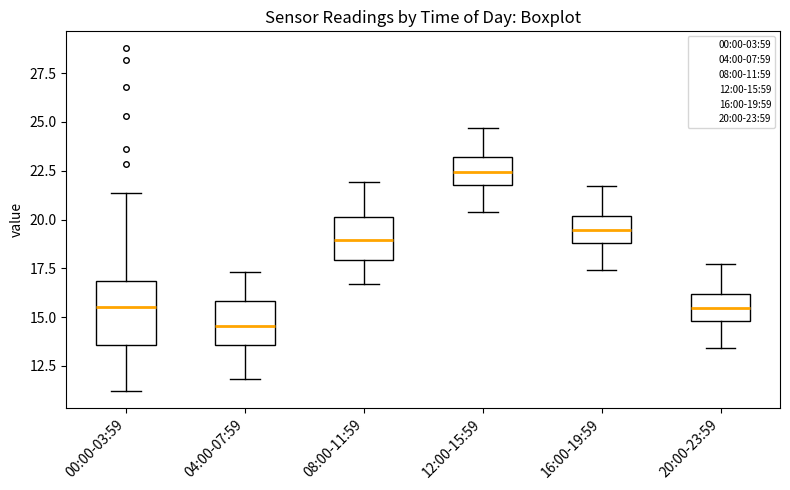

Where does the lower whisker of the box for 00:00-03:59 end on the y-axis? The values are not printed on the chart, so give them approximately, as read against the axis.

11.0